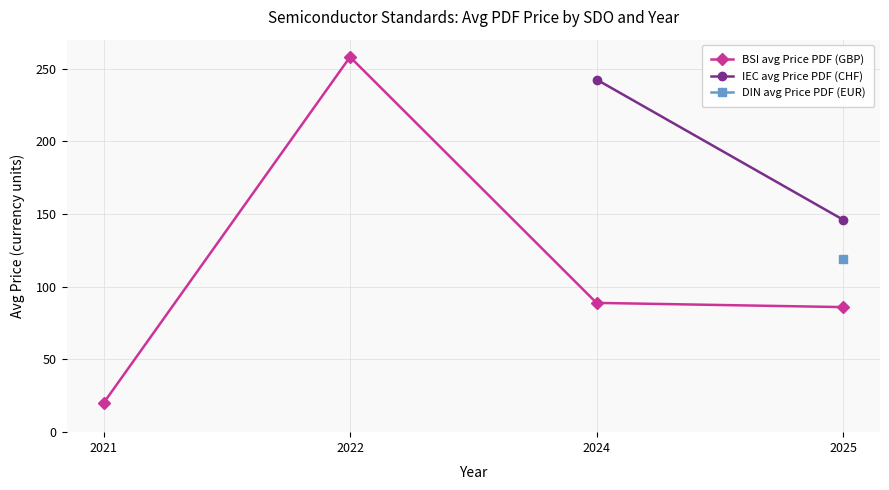

Where is the first local maximum for BSI avg Price PDF (GBP)?

2022